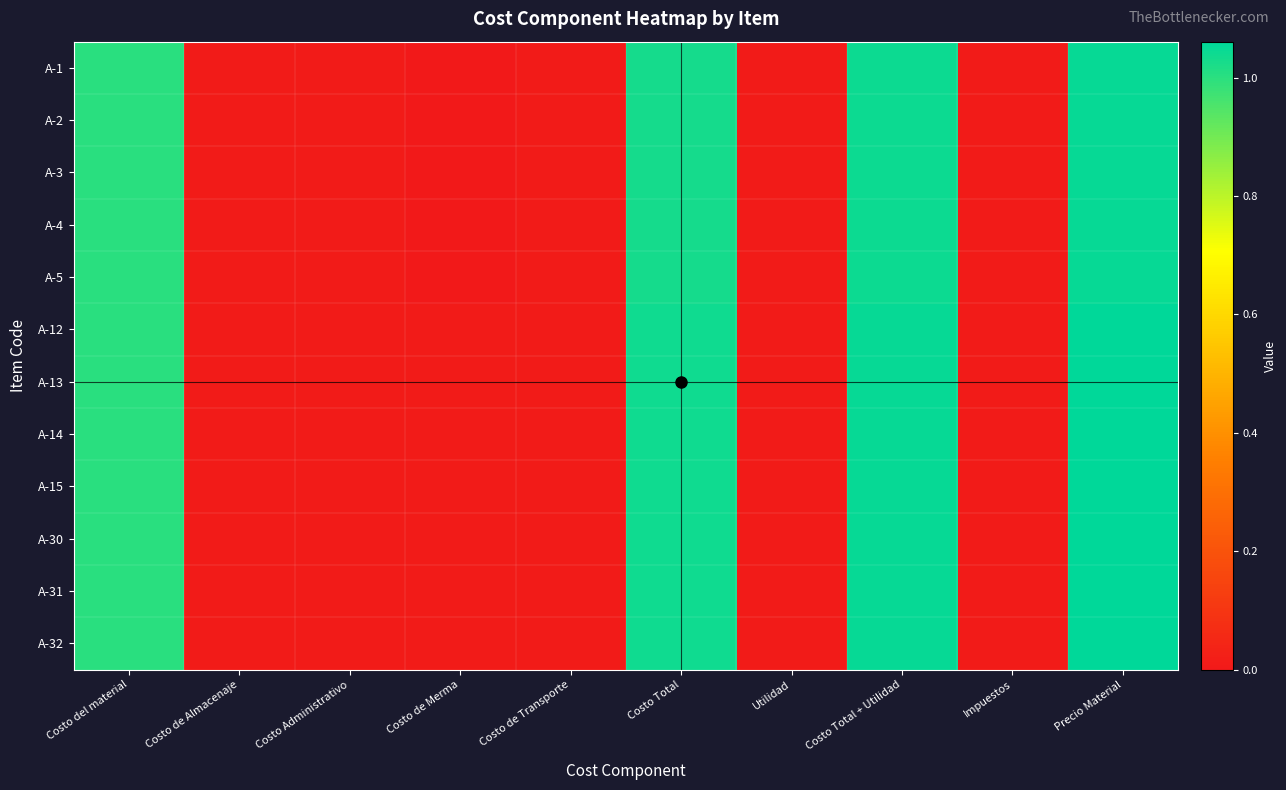

At which category is the sum across all series the highest?

Precio Material